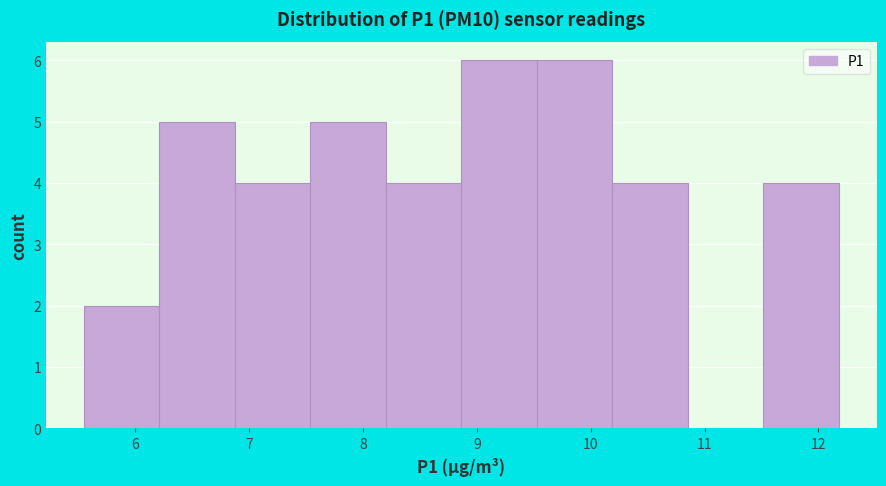

What is the height of the bar covering 8.9 to 9.5 on the x-axis? Neither the bar edges nor the heights are printed on the chart, so give them approximately, as read against the axes.

6